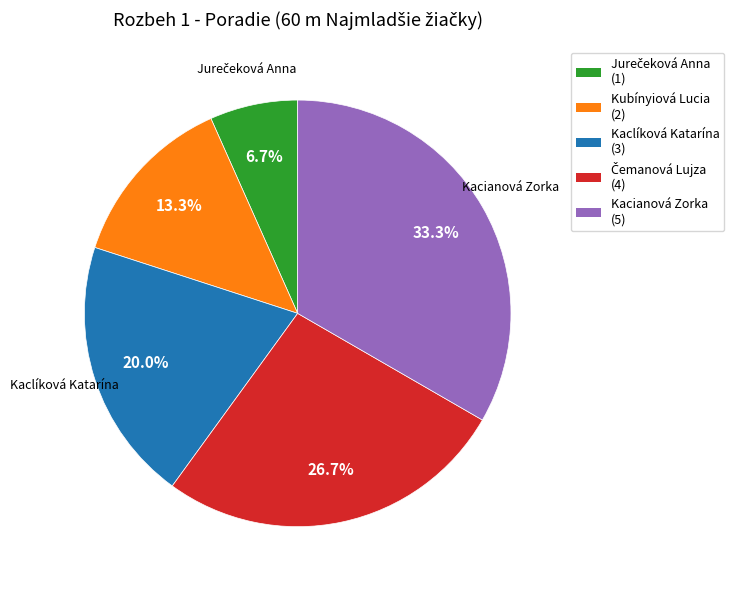

Is there a majority slice in this chart?

No